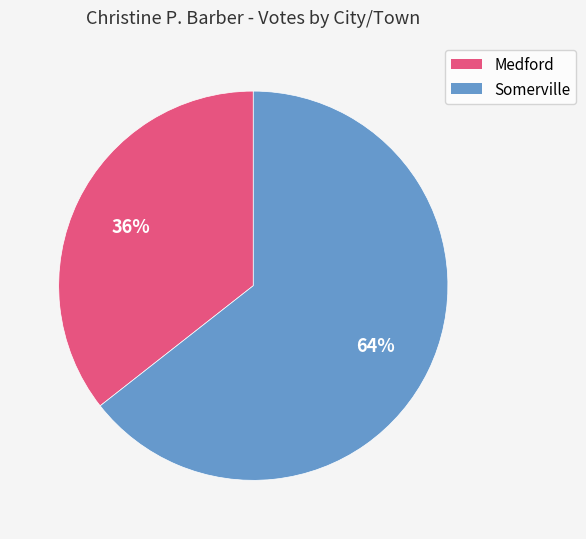

What is the ratio of the value at Somerville to the value at Medford?

1.8